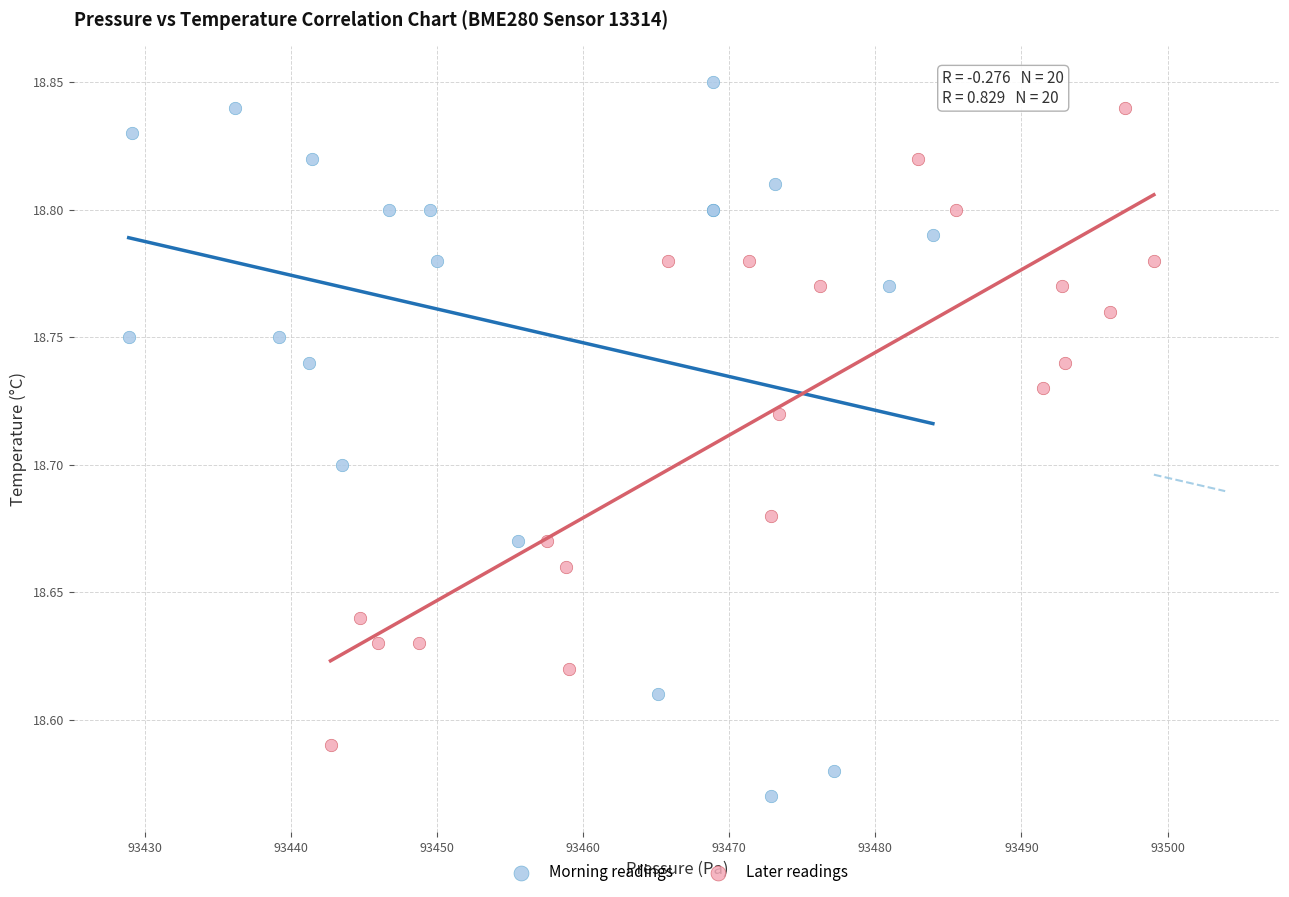

Which series reaches the maximum Y coordinate?

Morning readings